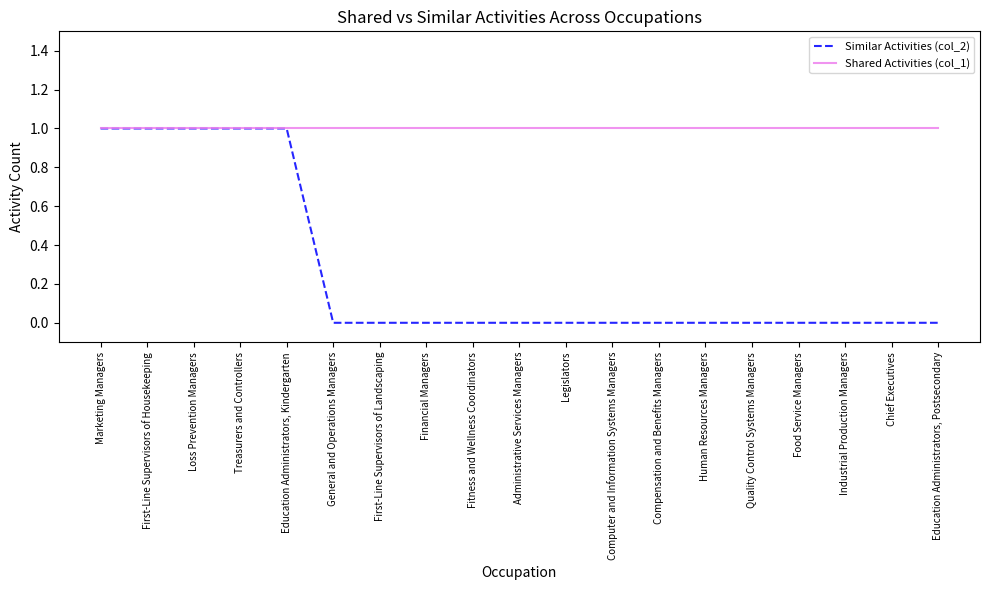

What position from the right is Education Administrators, Kindergarten?

15